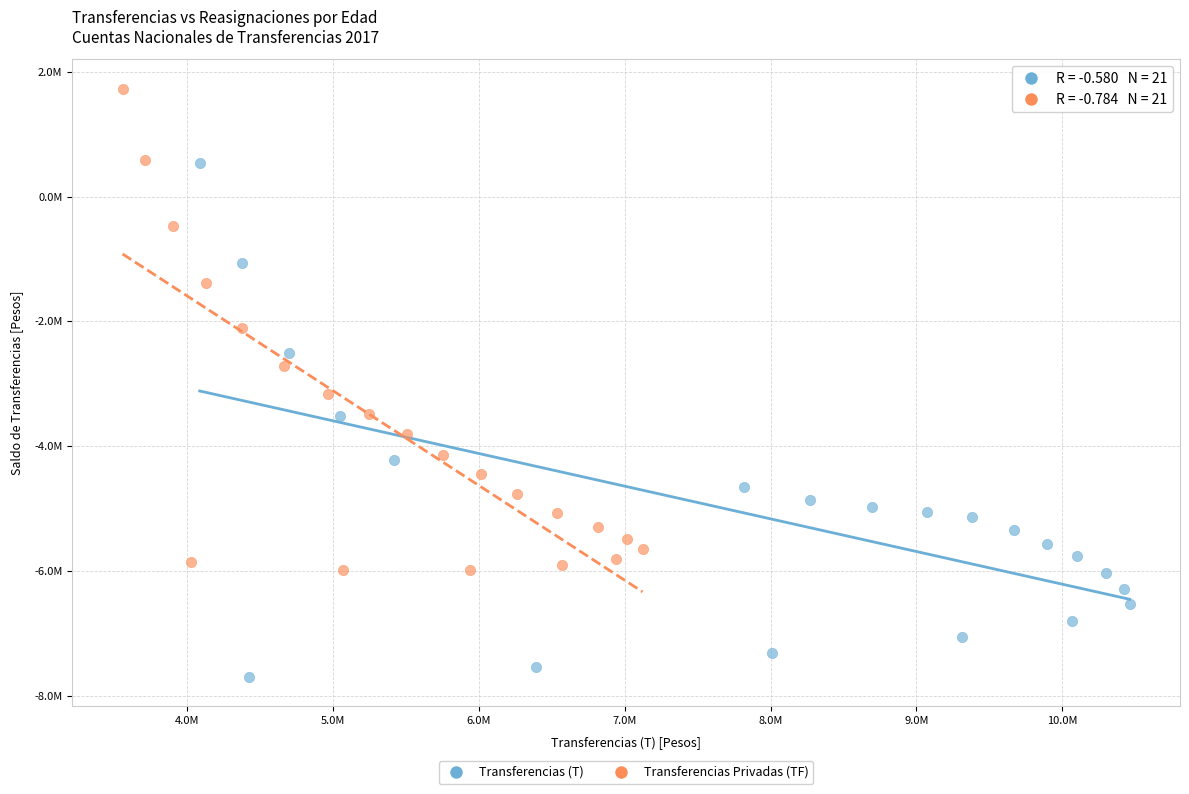

Which series has the widest spread of Y values?

Transferencias (T)